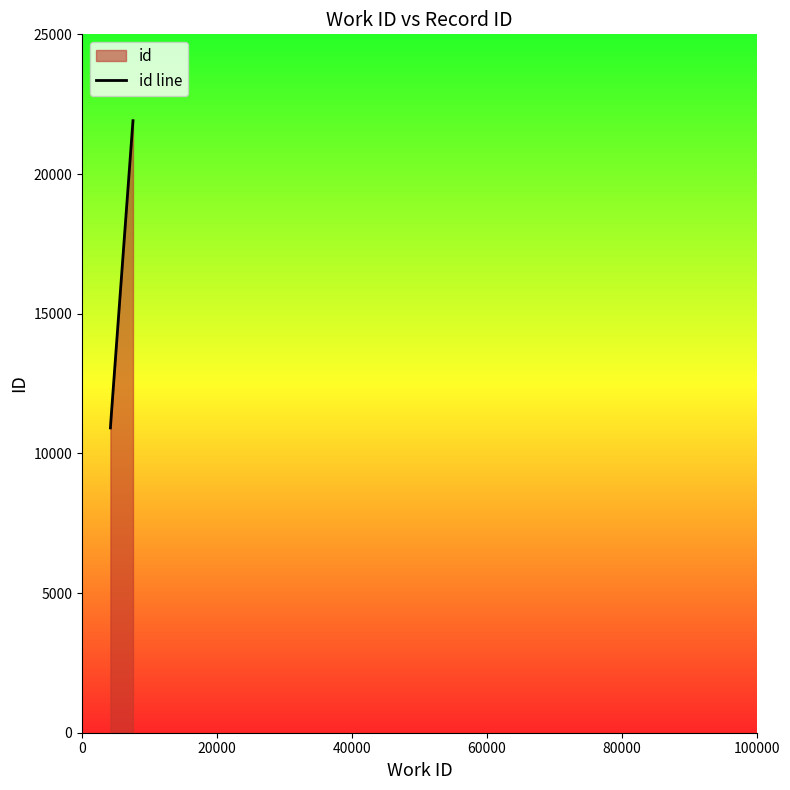

What is the difference between the maximum and minimum values?

10999